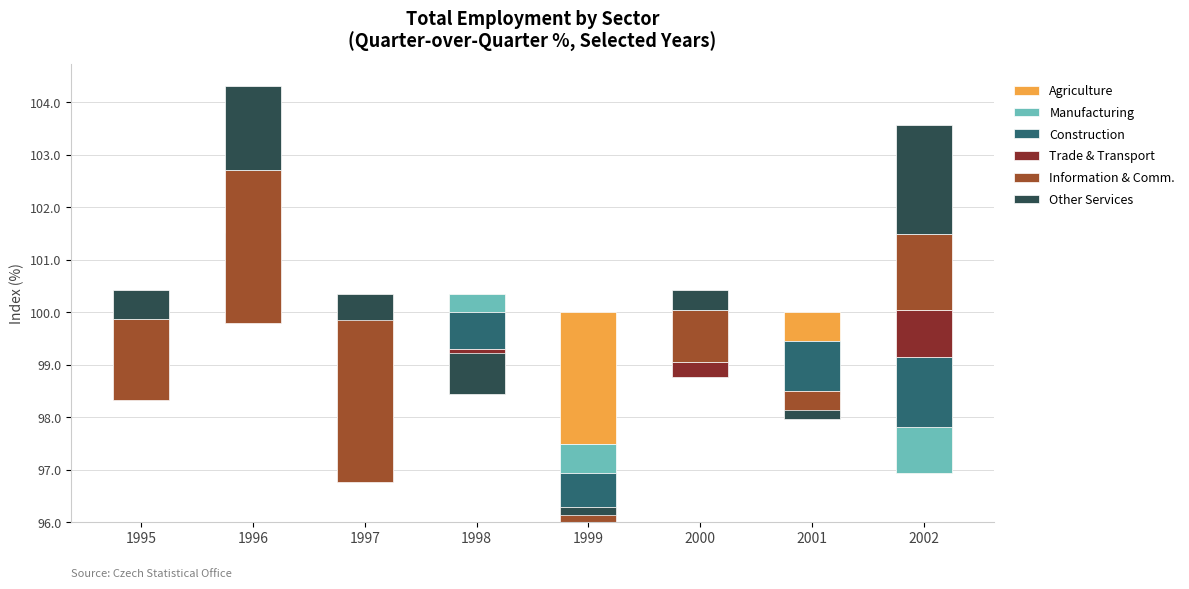

Is it true that Other Services equals 0.4 at 2000?

True